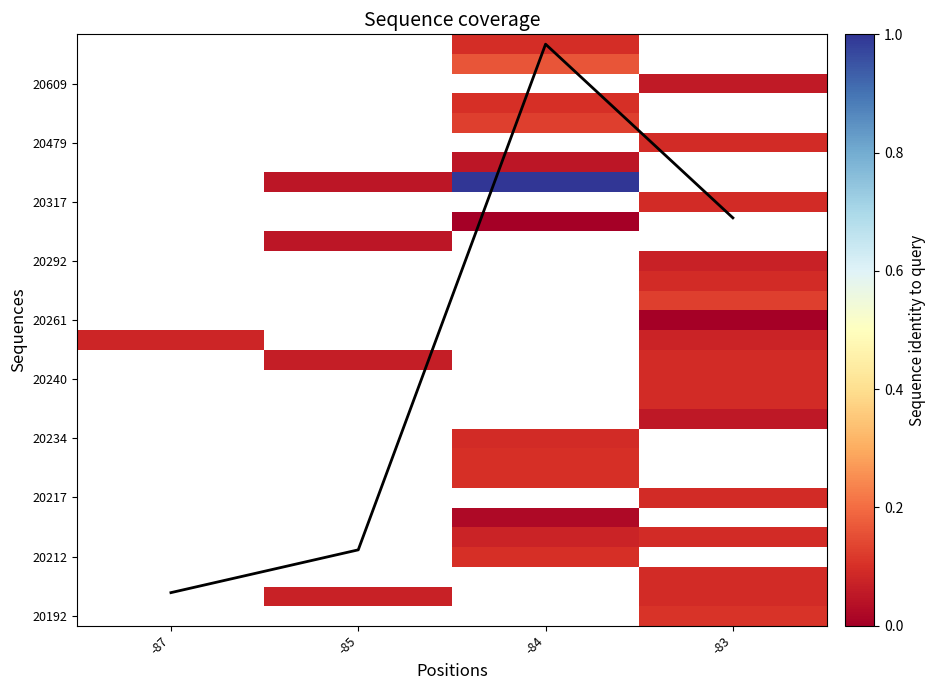

Between -83 and -87, which is larger?

-83